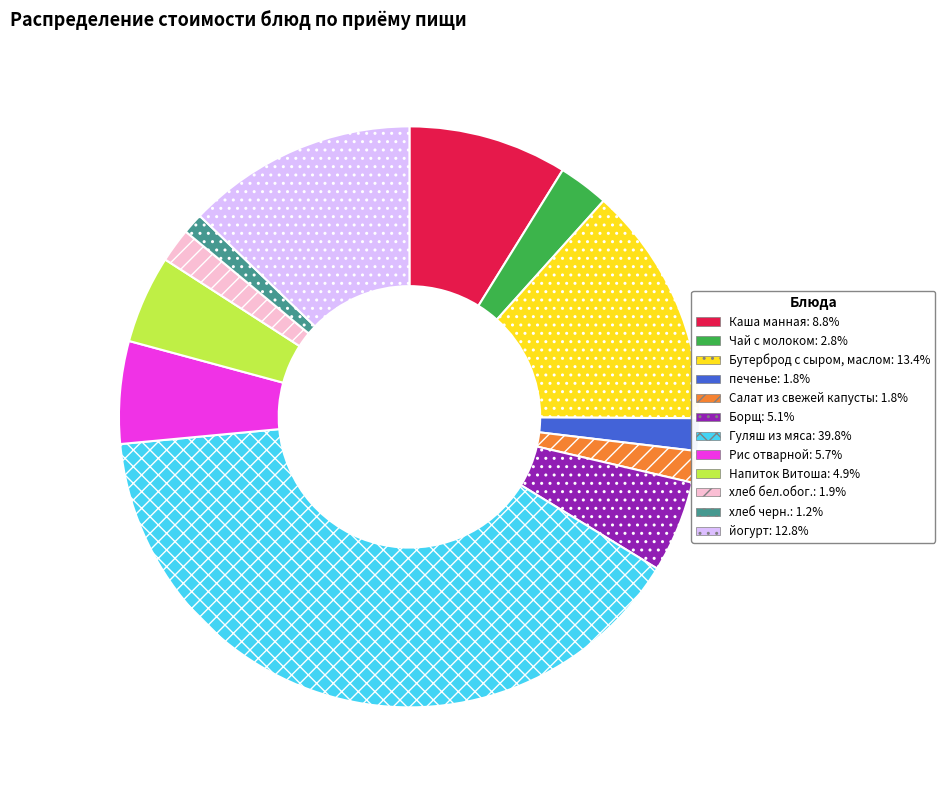

Is the sum of Бутерброд с сыром, маслом and Рис отварной greater than half?

No